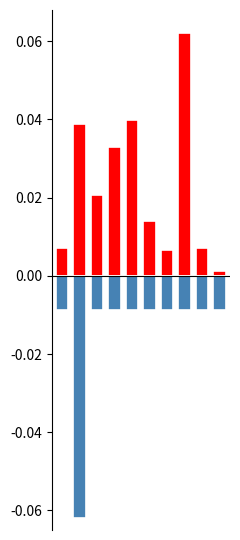

Rank the series by their average value, from lowest to highest.

流量, 旅行時間